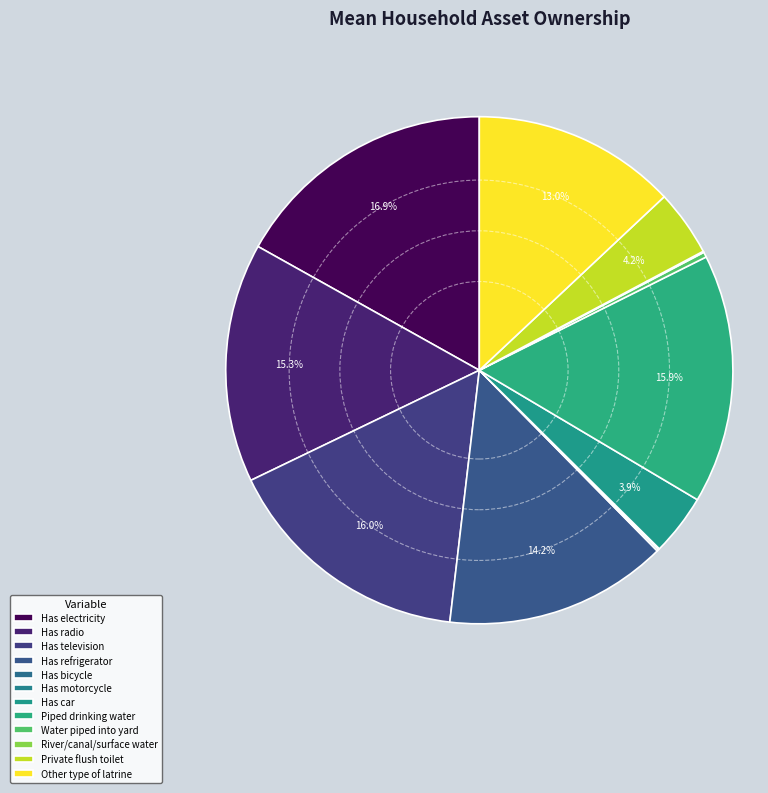

What is the largest slice in the pie chart?

Has electricity